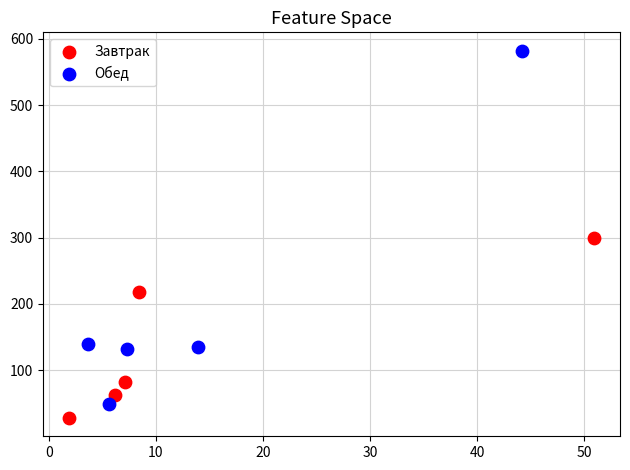

Which series has the widest spread of Y values?

Обед